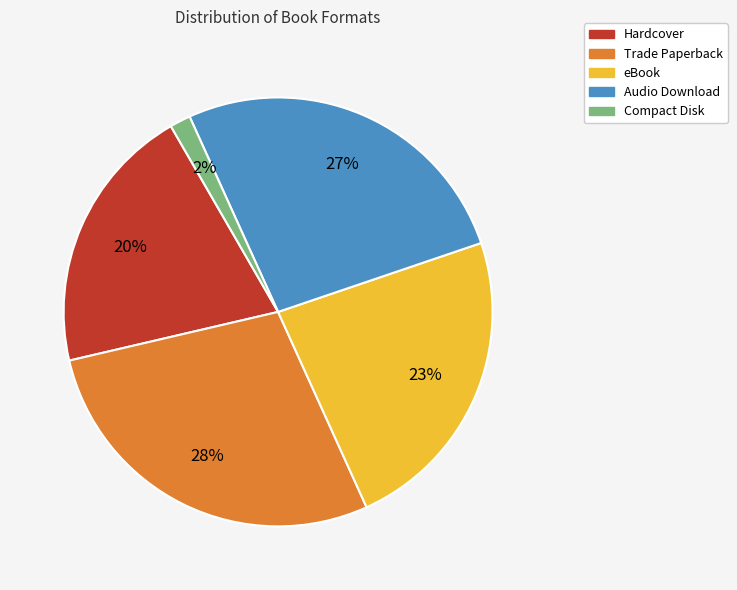

True or false: Trade Paperback accounts for 28% of the total.

True